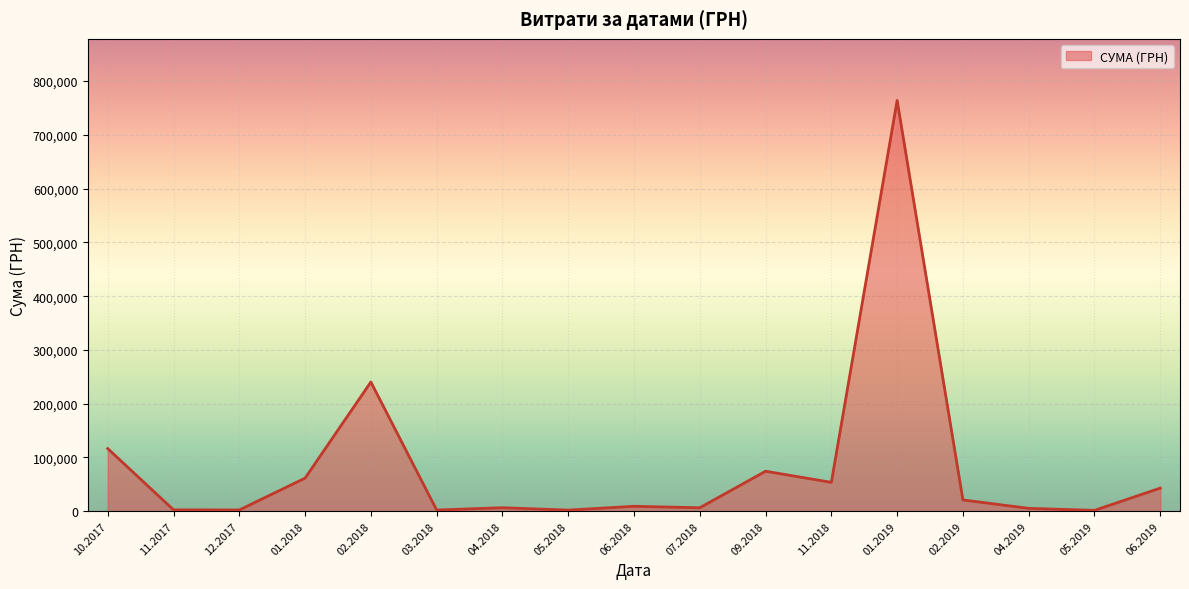

What is the greatest value displayed?

763991.5